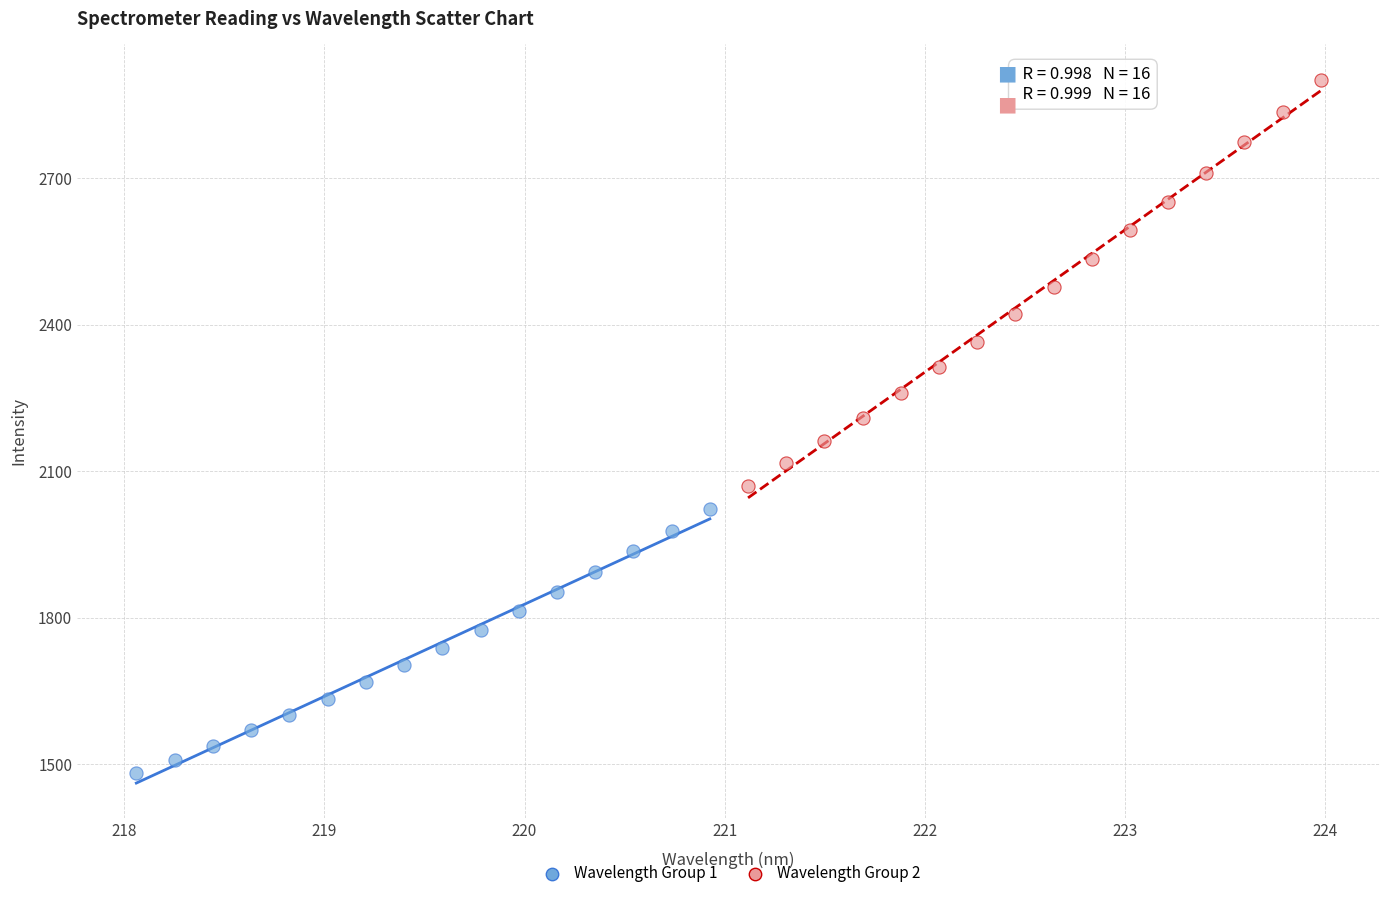

Which series reaches the maximum Y coordinate?

Wavelength Group 2